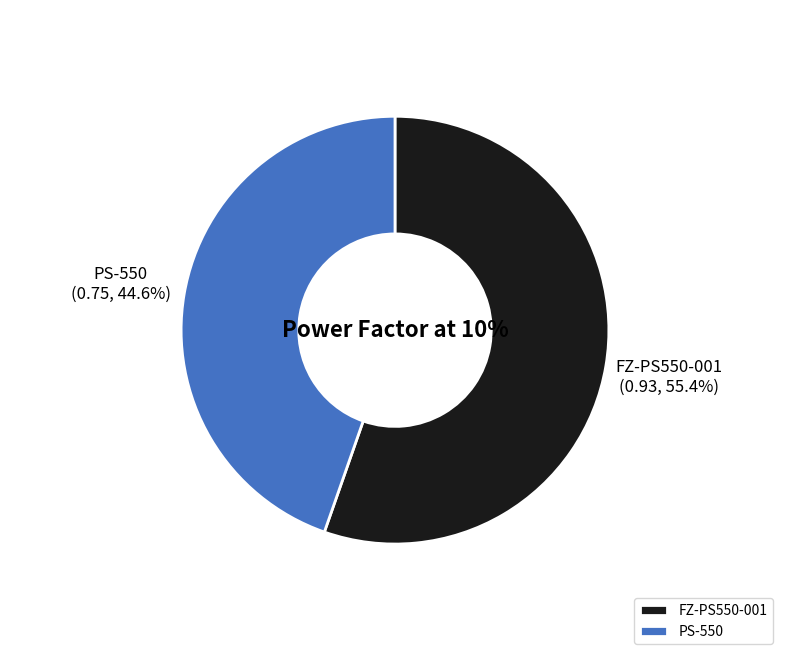

What percentage is the FZ-PS550-001 slice, to the nearest percent?

55%